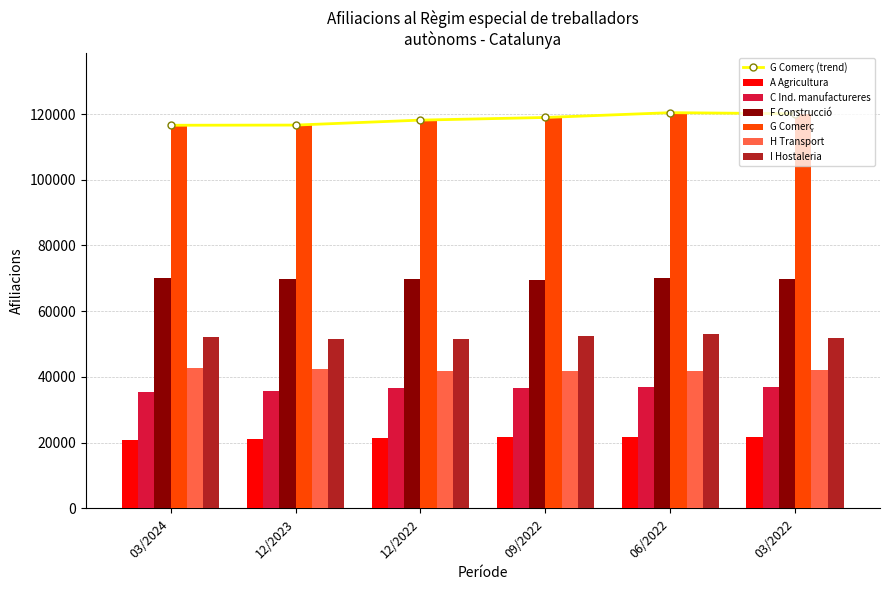

What is the maximum value for C Ind. manufactureres?

37010